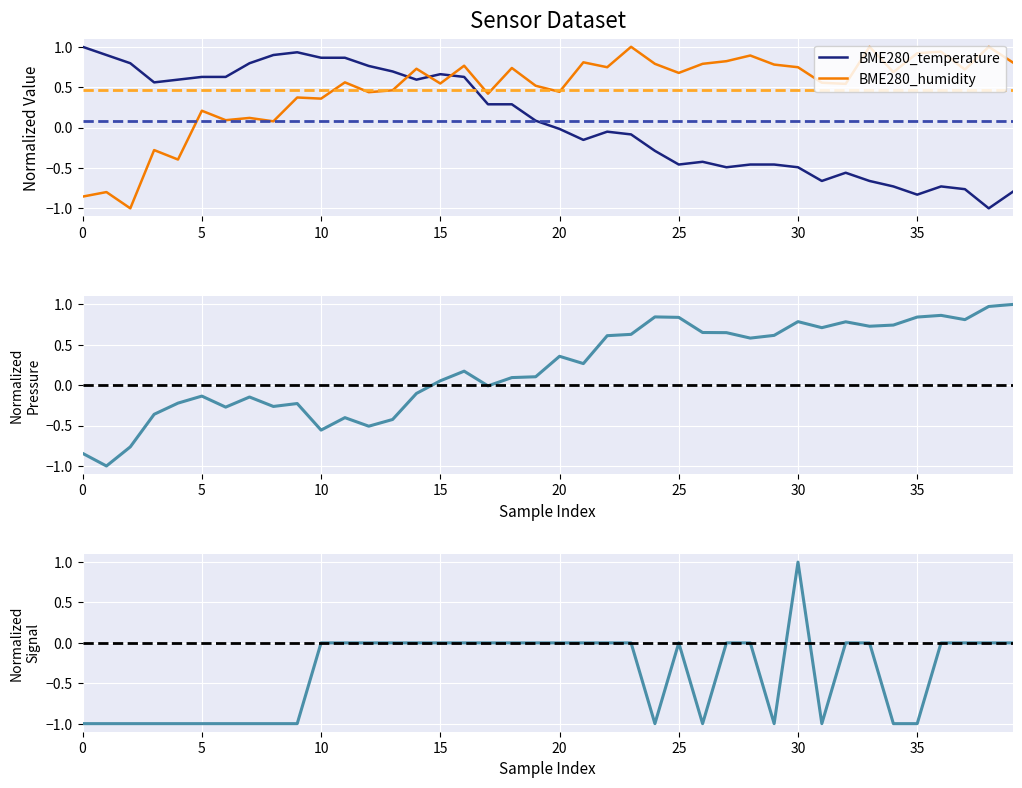

At which label does BME280_pressure reach its peak?

39